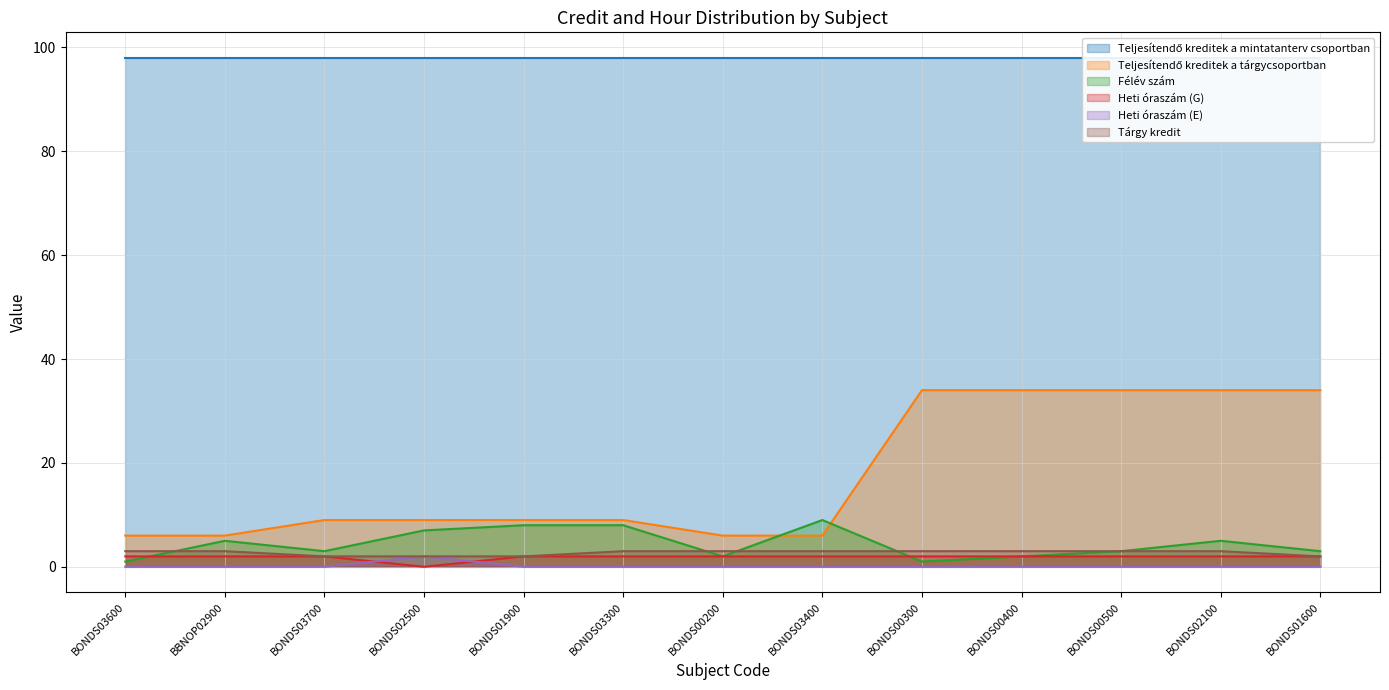

True or false: Tárgy kredit and Heti óraszám (G) cross at least once.

False